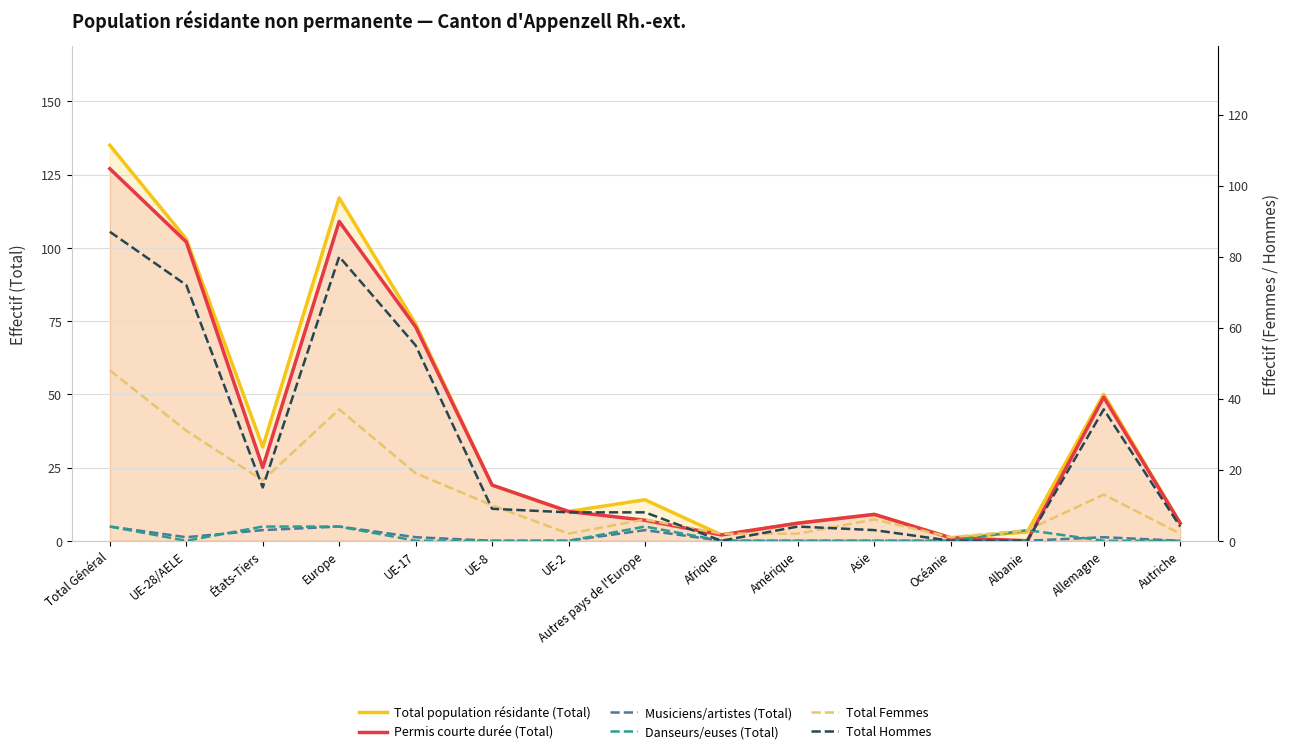

At which label does Total population résidante (Total) first exceed 14?

Total Général